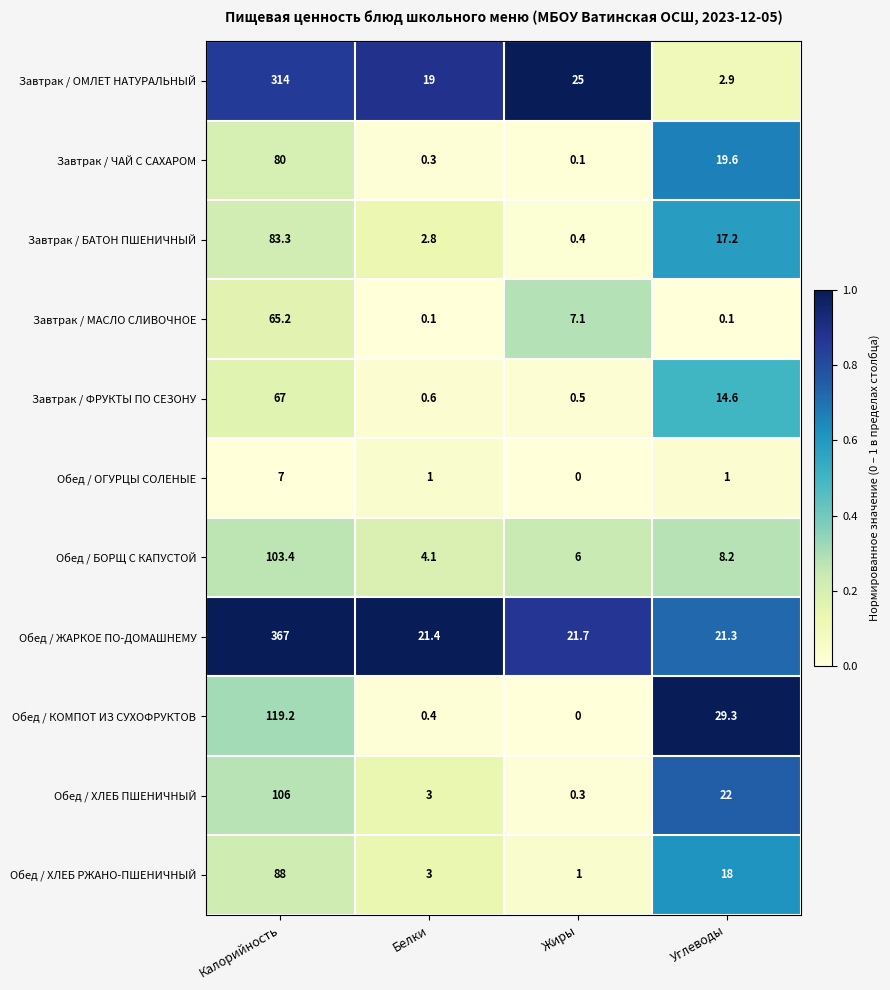

At which category does the chart reach its minimum across all series?

Жиры